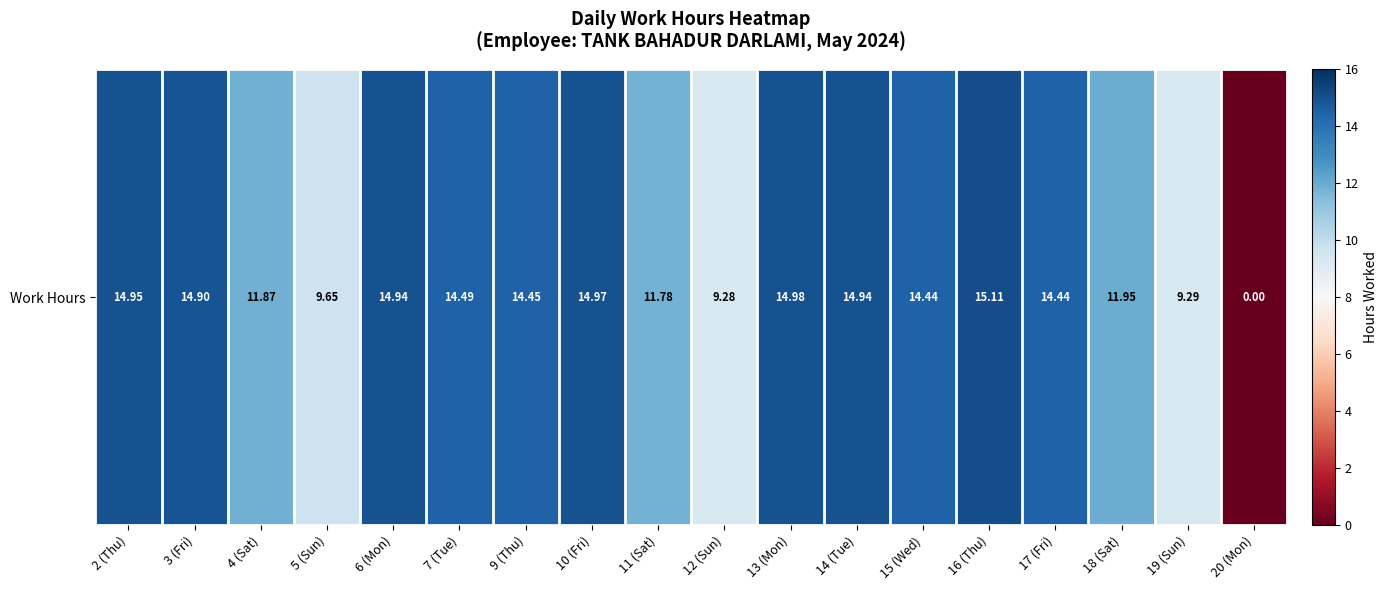

Is it true that the value at 3 (Fri) is 14.9?

True